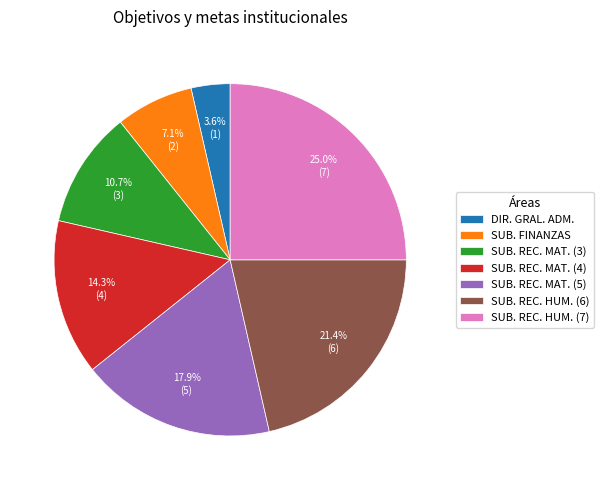

Rank the categories by value from highest to lowest.

SUB. REC. HUM. (7), SUB. REC. HUM. (6), SUB. REC. MAT. (5), SUB. REC. MAT. (4), SUB. REC. MAT. (3), SUB. FINANZAS, DIR. GRAL. ADM.